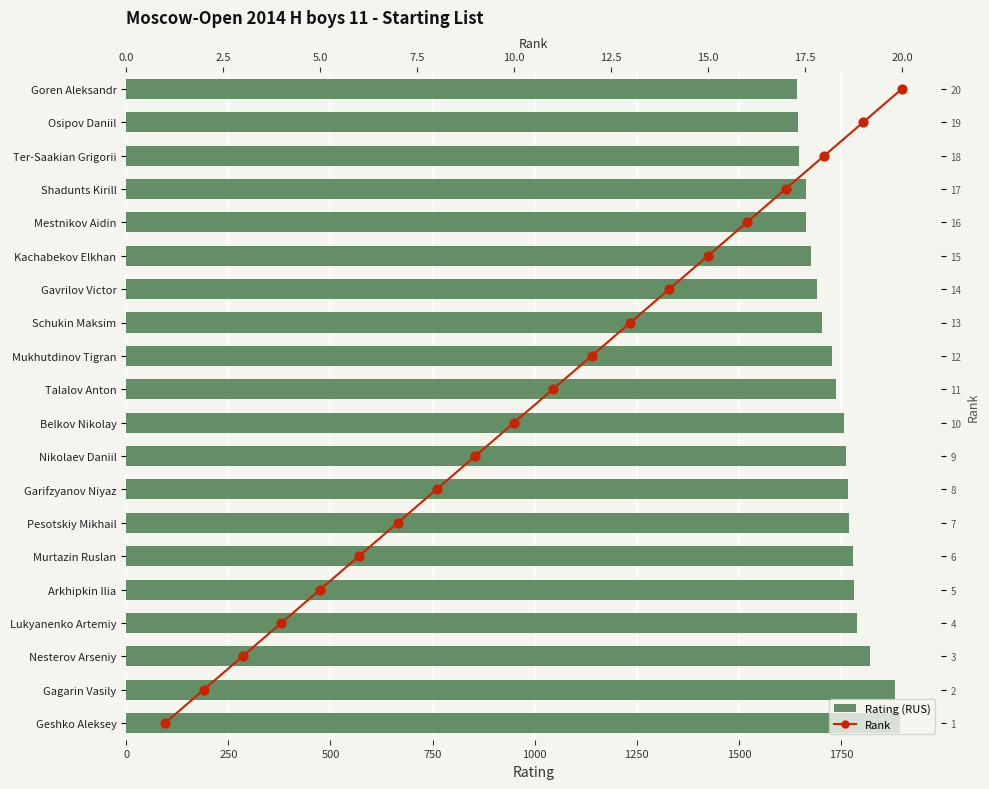

What is the total value across all series at 19?

1660